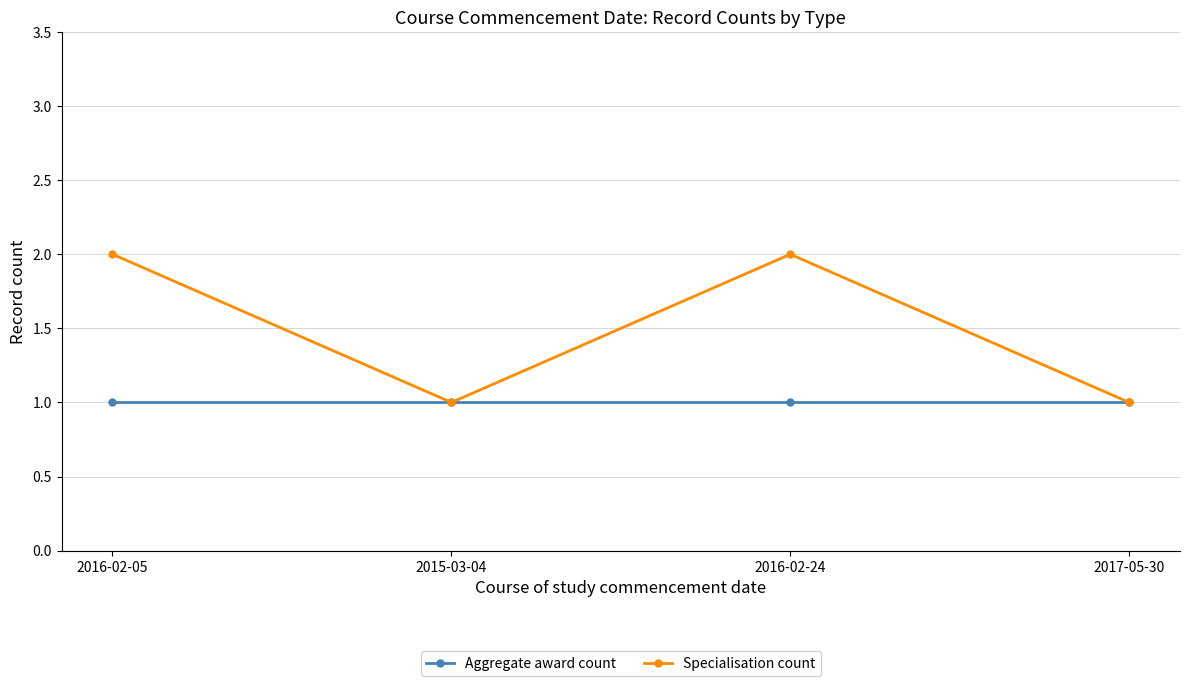

Count the number of data series in this chart.

2